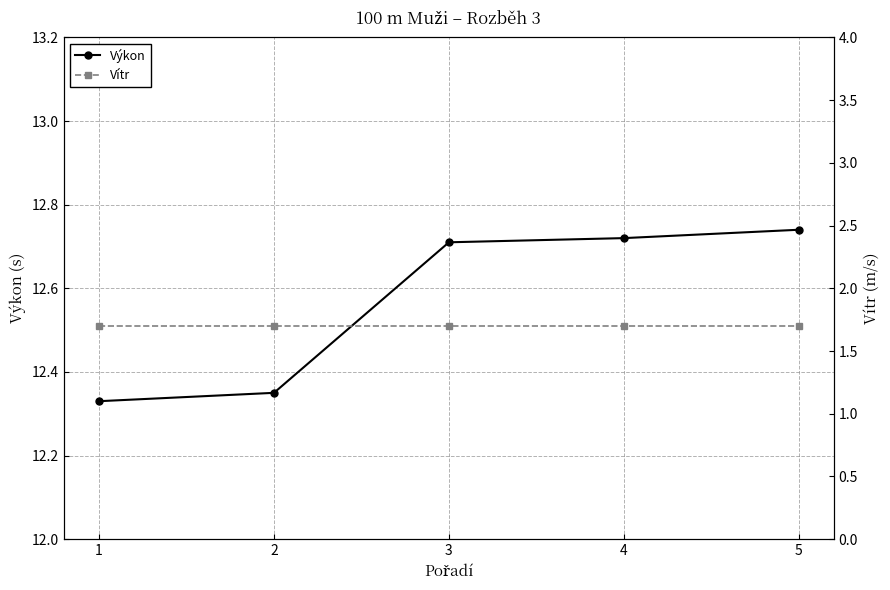

At which category is the sum across all series the highest?

5